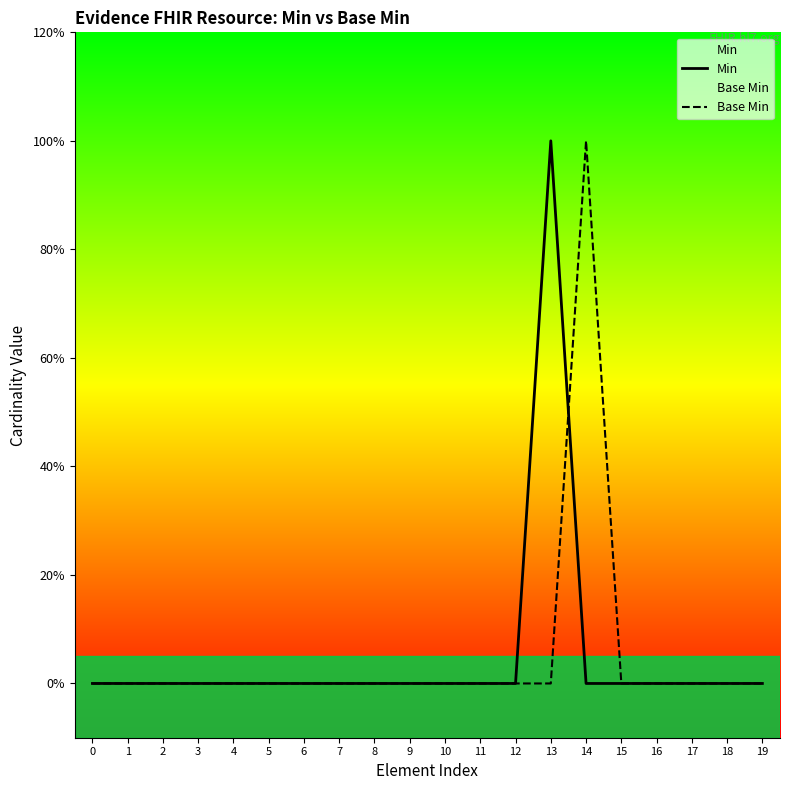

How many times do Base Min and Min cross each other?

1